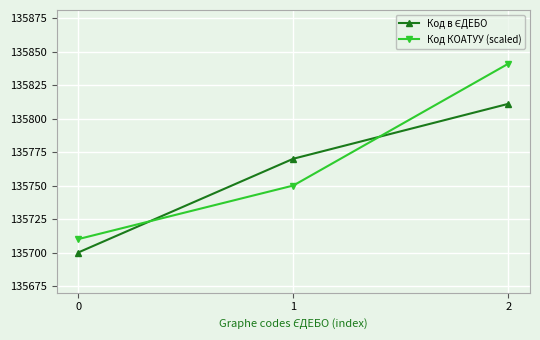

List the labels in order of Код КОАТУУ (scaled) value, largest first.

2, 1, 0